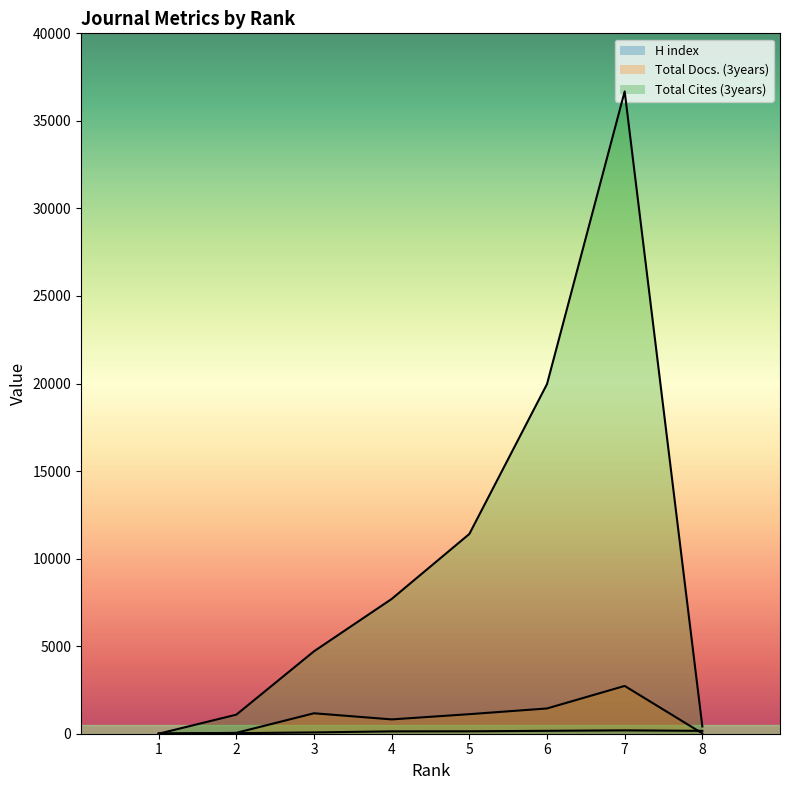

True or false: H index has a value of 192 at 7.

True